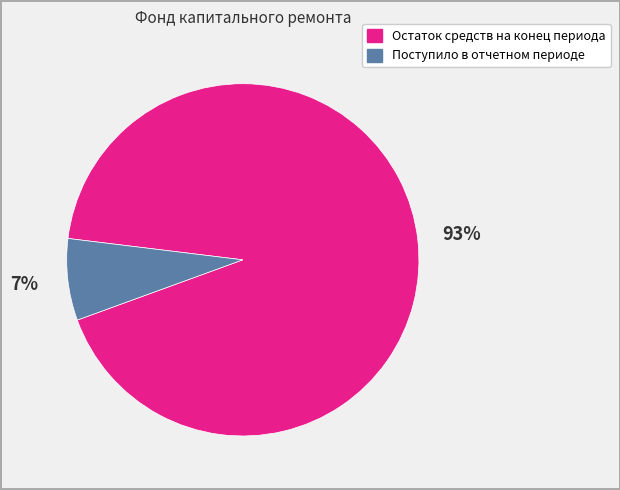

Combined, do Поступило в отчетном периоде and Остаток средств на конец периода account for over 50%?

Yes